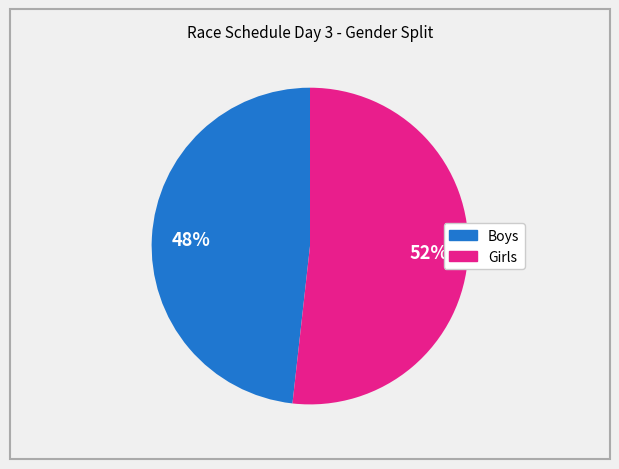

Count the number of slices in the pie.

2